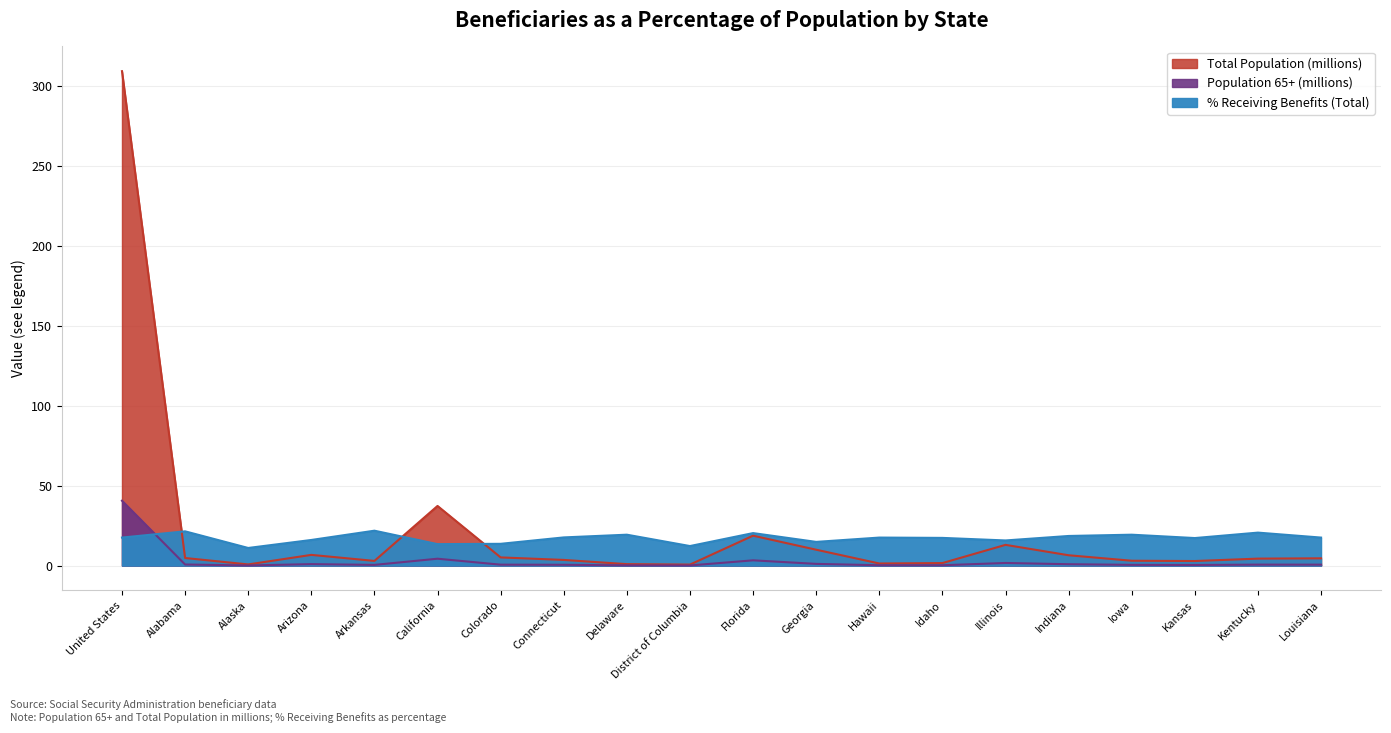

What is the minimum value shown in the chart?

0.1